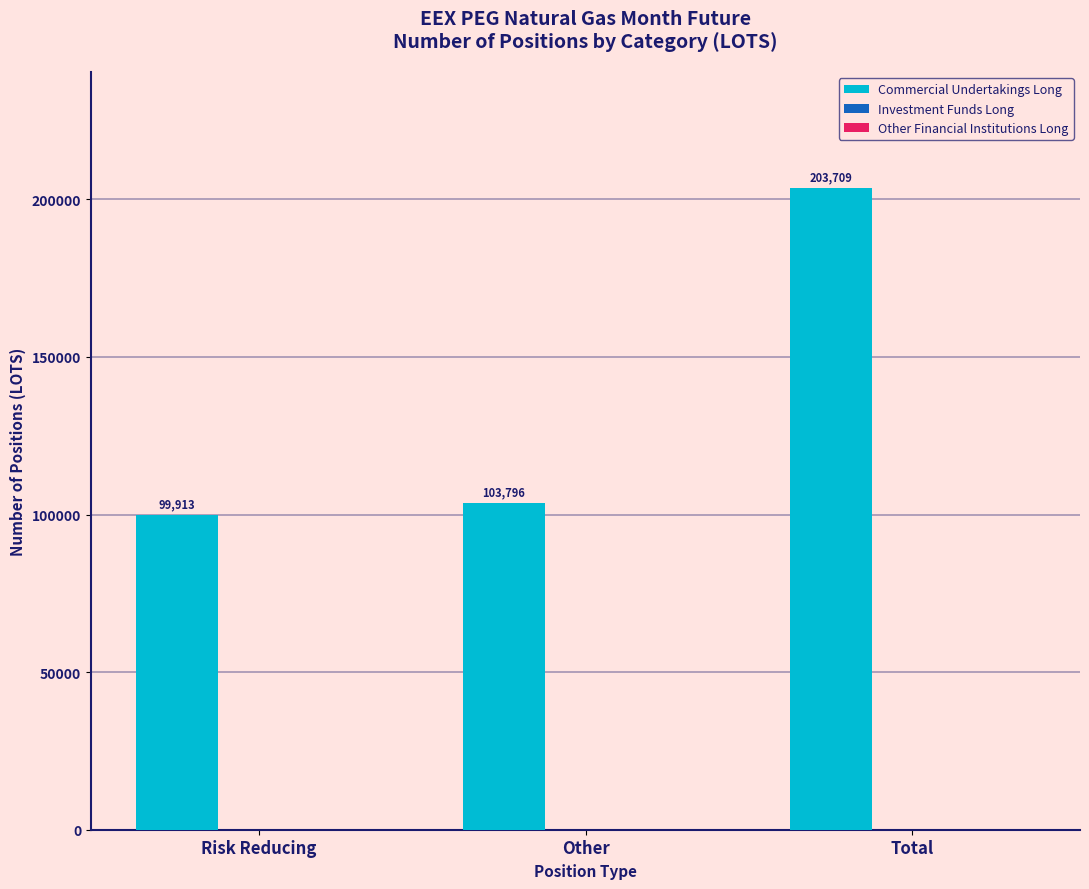

How many bars are there in total?

3